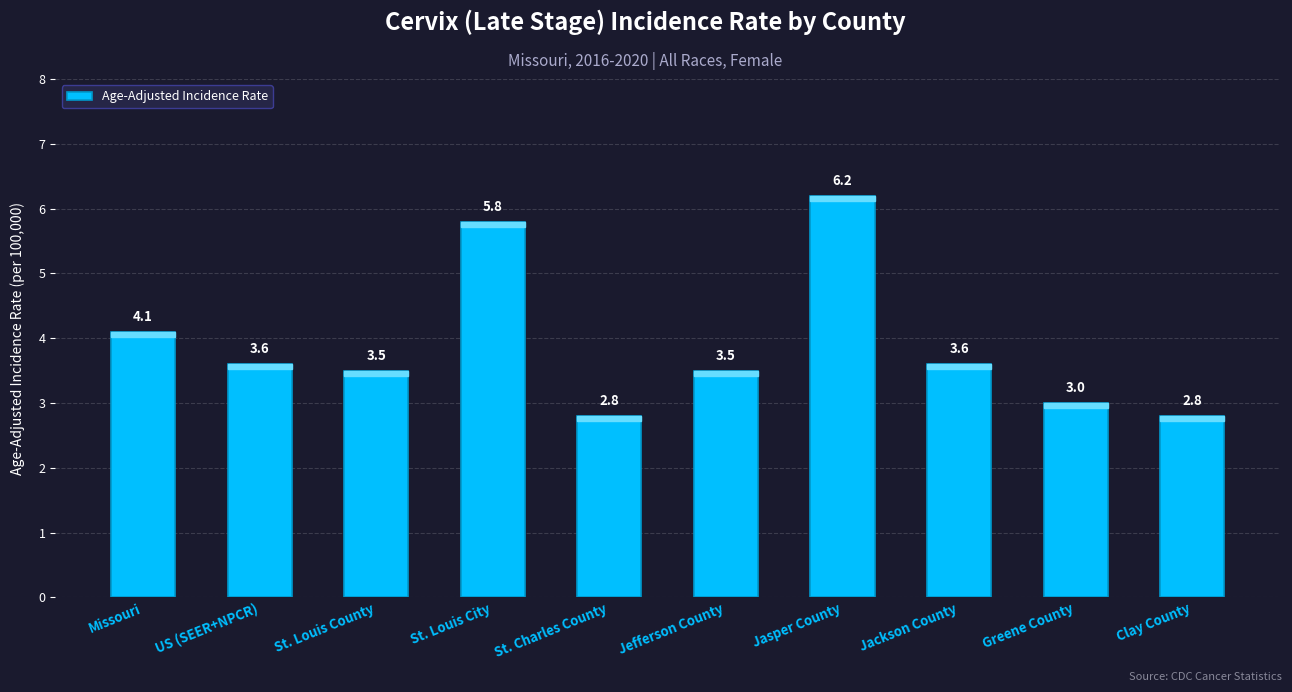

What is the sum of all values?

38.9